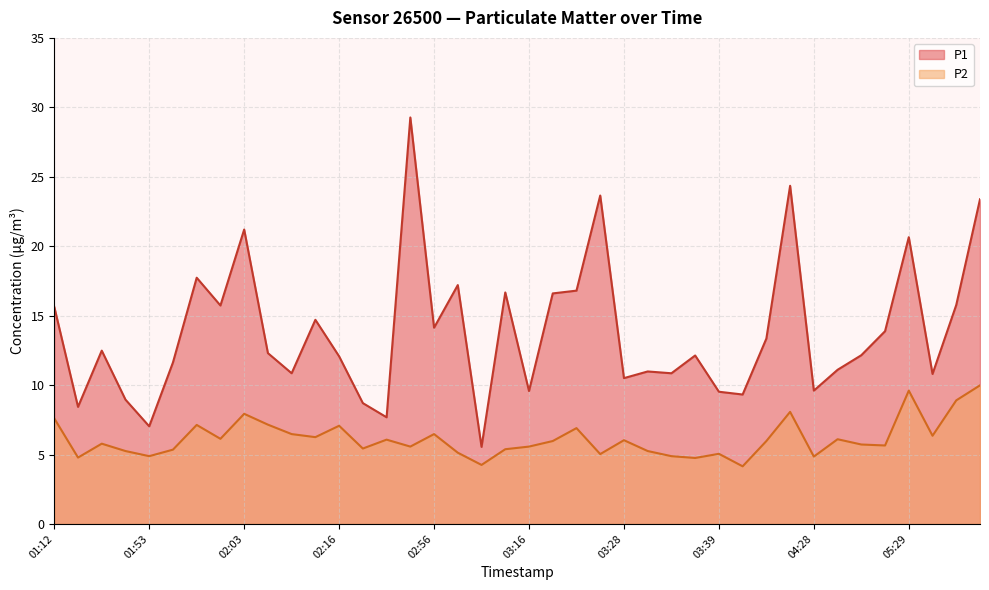

Reading left to right, list all the values displayed in this chart.

P1: 15.6	8.4	12.5	8.9	7.0	11.6	17.7	15.7	21.2	12.3	10.8	14.7	12.1	8.7	7.7	29.3	14.1	17.2	5.5	16.7	9.6	16.6	16.8	23.6	10.5	11.0	10.8	12.1	9.5	9.3	13.3	24.4	9.6	11.1	12.2	13.9	20.6	10.8	15.8	23.4
P2: 7.6	4.8	5.8	5.2	4.9	5.3	7.1	6.1	7.9	7.2	6.5	6.2	7.1	5.4	6.1	5.6	6.5	5.1	4.2	5.4	5.6	6.0	6.9	5.0	6.0	5.2	4.9	4.8	5.0	4.2	6.0	8.1	4.8	6.1	5.7	5.7	9.6	6.3	8.9	10.0